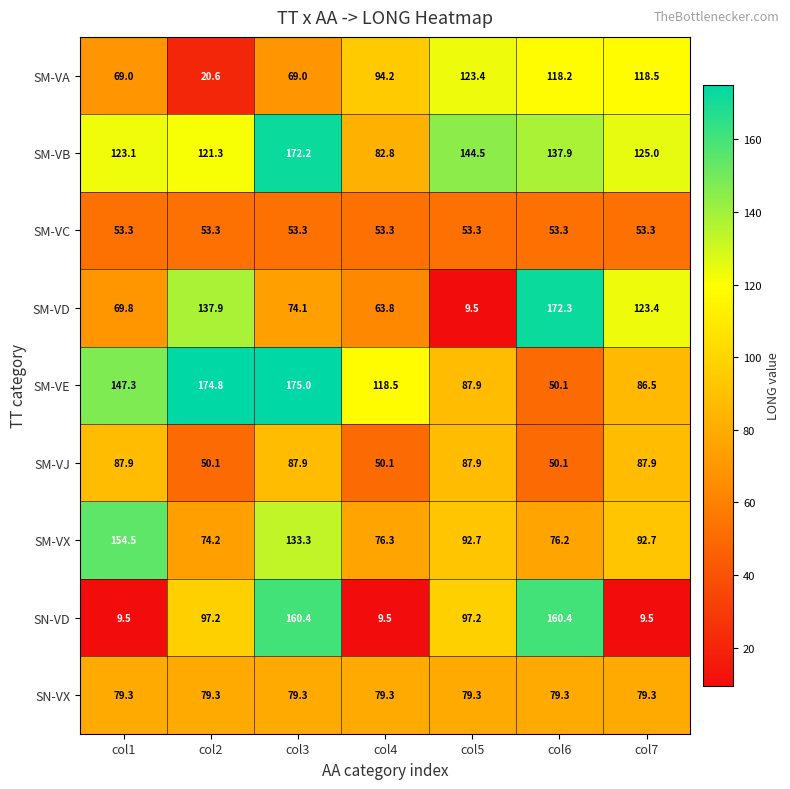

Is it true that SM-VJ equals 25.0 at col7?

False